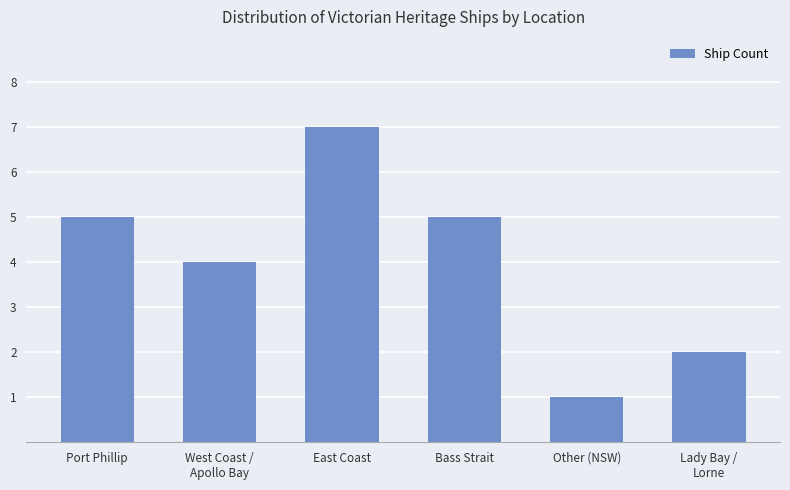

What is the difference between the maximum and minimum values?

6